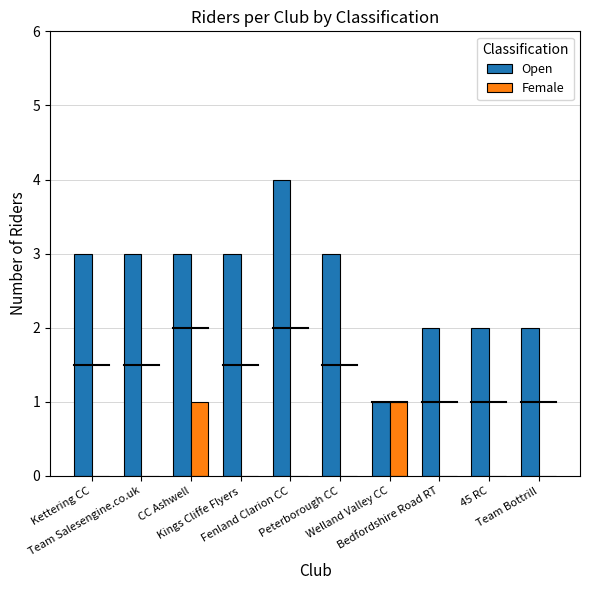

What is the highest value of the Open series?

4